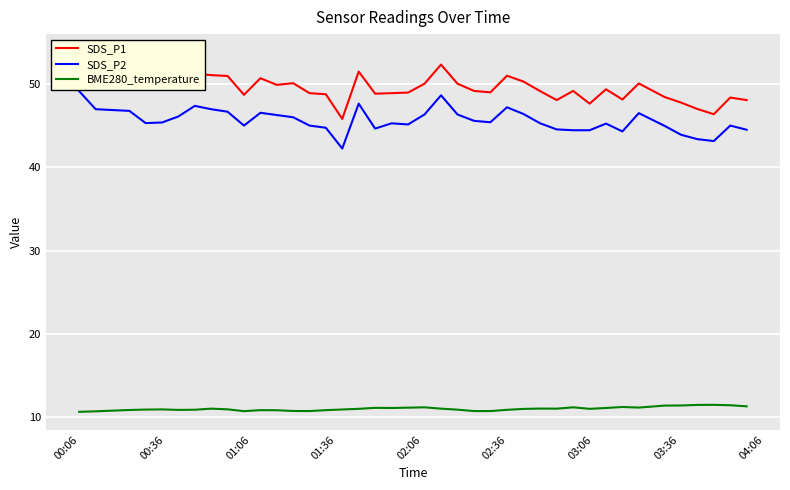

What is the sum of all BME280_temperature values?

438.7